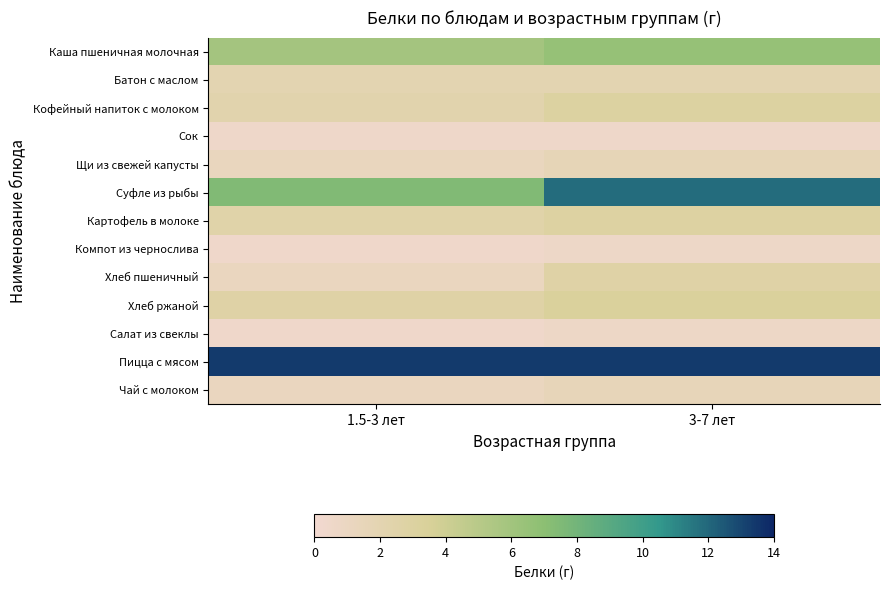

Reading right to left, extract all data points from this chart.

Каша пшеничная молочная: 3-7 лет=6.5	1.5-3 лет=5.9
Батон с маслом: 3-7 лет=2.0	1.5-3 лет=2.0
Кофейный напиток с молоком: 3-7 лет=3.0	1.5-3 лет=2.2
Сок: 3-7 лет=0.5	1.5-3 лет=0.5
Щи из свежей капусты: 3-7 лет=1.6	1.5-3 лет=1.2
Суфле из рыбы: 3-7 лет=11.8	1.5-3 лет=7.4
Картофель в молоке: 3-7 лет=3.0	1.5-3 лет=2.5
Компот из чернослива: 3-7 лет=0.7	1.5-3 лет=0.5
Хлеб пшеничный: 3-7 лет=2.7	1.5-3 лет=1.1
Хлеб ржаной: 3-7 лет=3.3	1.5-3 лет=2.6
Салат из свеклы: 3-7 лет=0.7	1.5-3 лет=0.5
Пицца с мясом: 3-7 лет=13.4	1.5-3 лет=13.4
Чай с молоком: 3-7 лет=1.5	1.5-3 лет=1.1